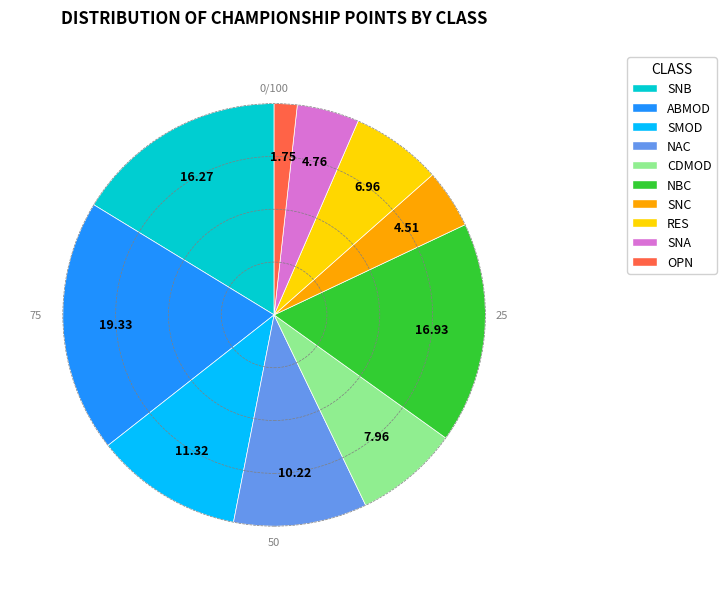

Which slice is the smallest?

OPN